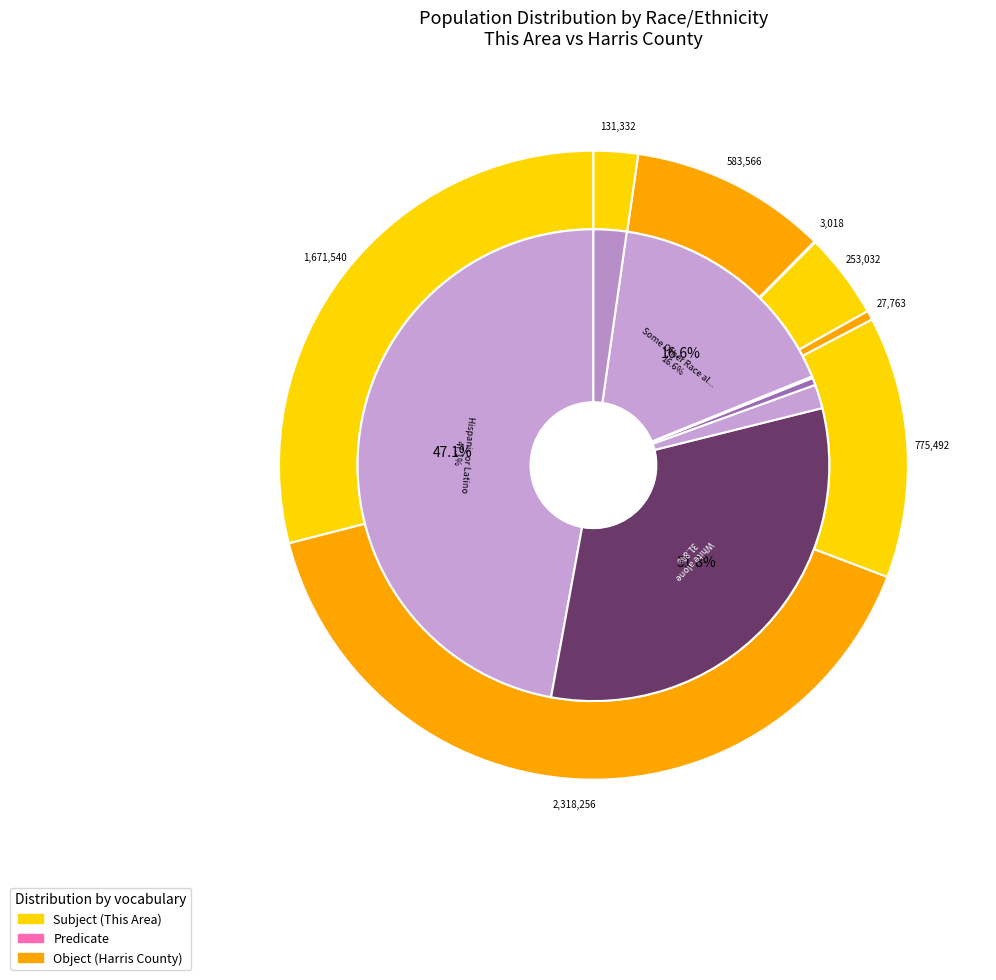

How many slices are in this pie chart?

8